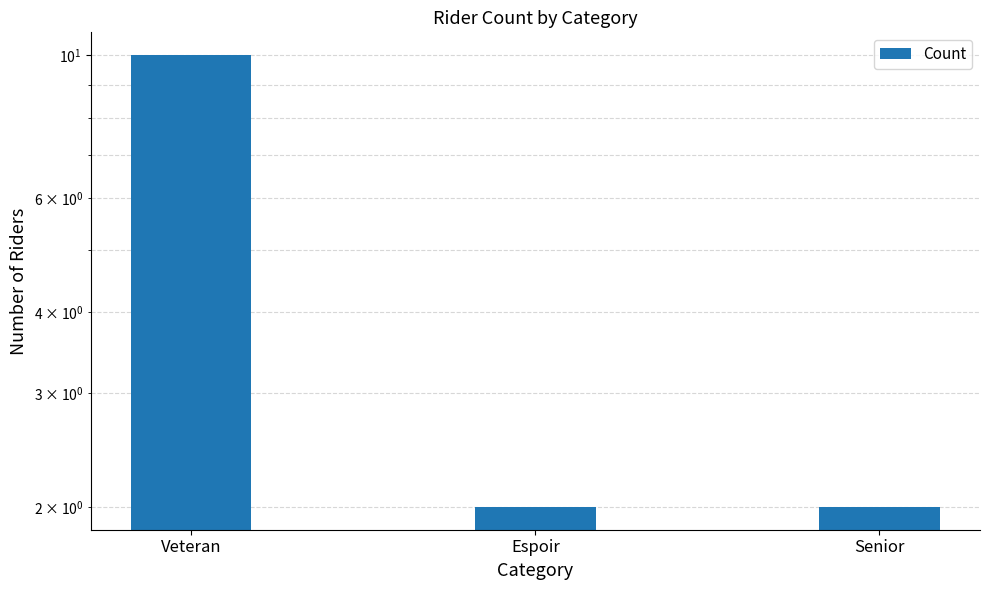

True or false: the data shows 2 at Senior.

True